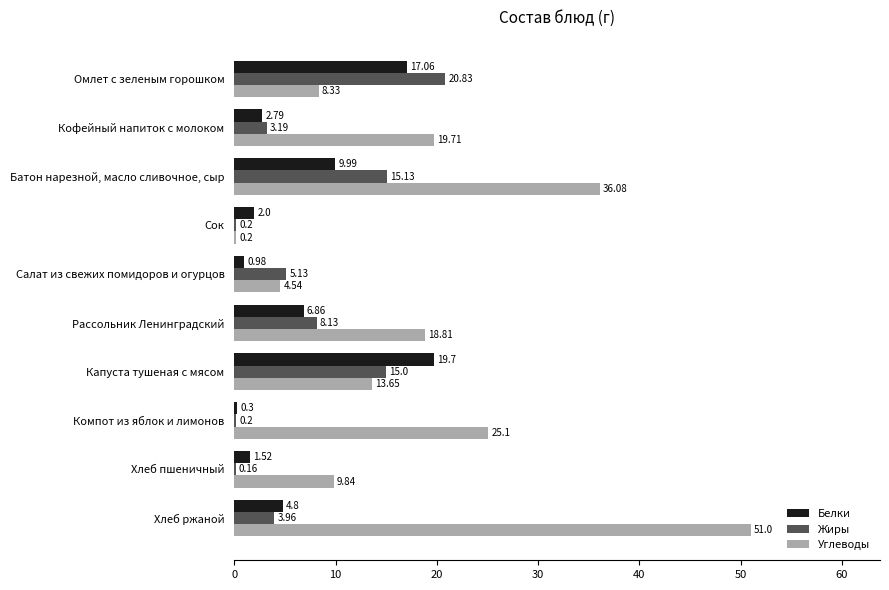

At which label is Углеводы closest to 25?

Компот из яблок и лимонов